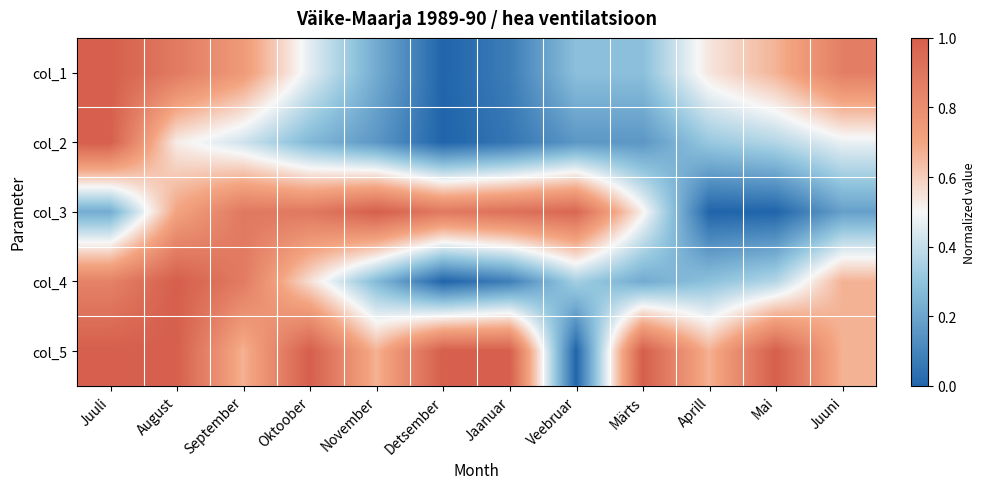

What is the greatest value displayed?

1.0